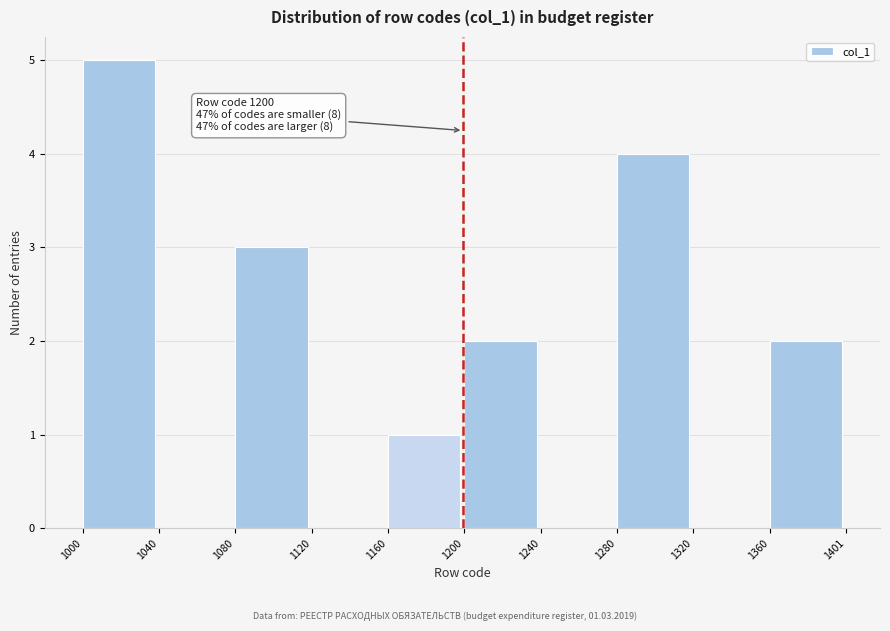

Which range on the x-axis has the tallest bar?

1000 to 1040